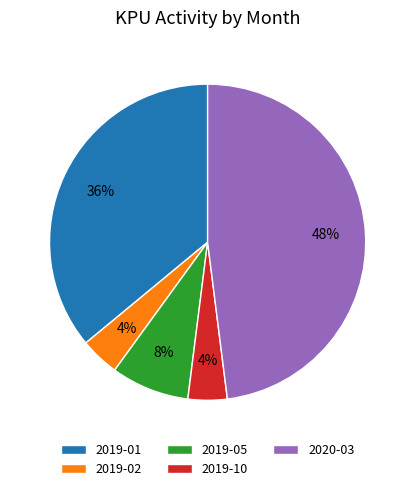

Do 2019-01 and 2019-02 together represent more than half of the pie?

No